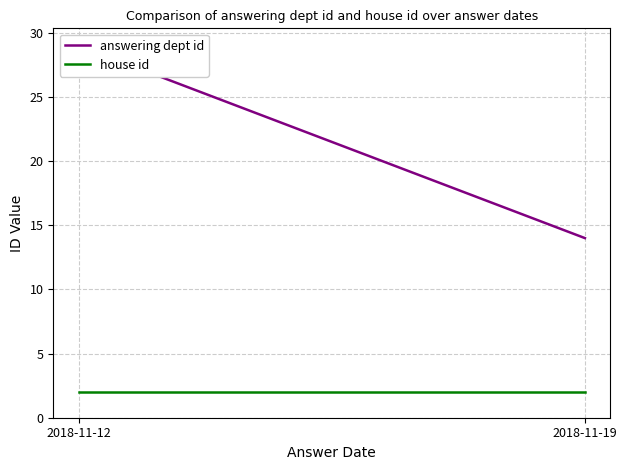

Between 2018-11-19 and 2, which is larger?

2018-11-19